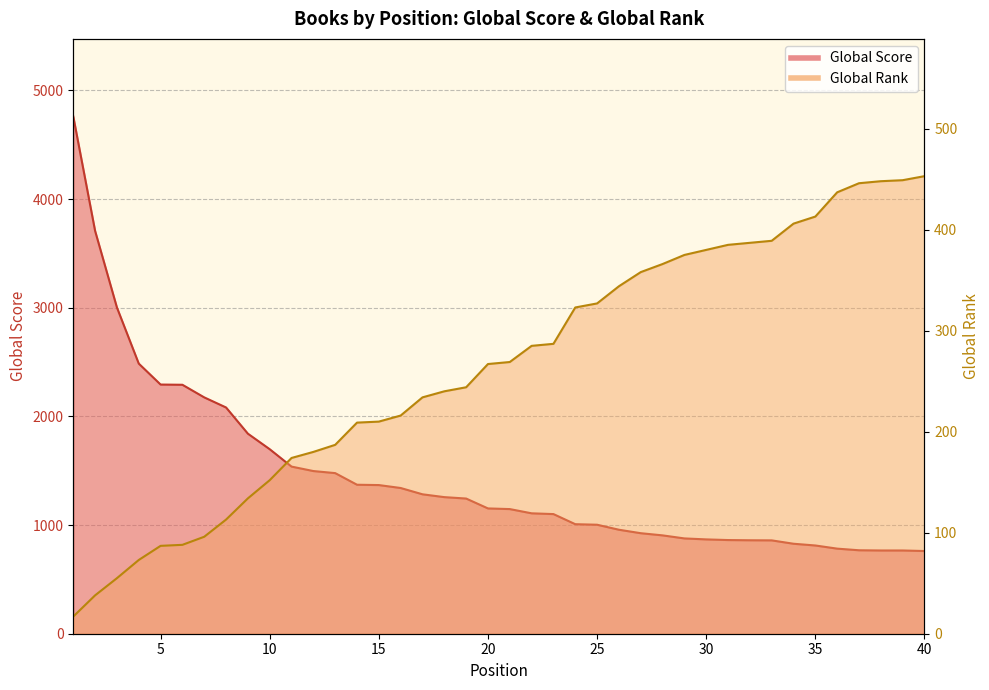

What is the average value of the Global Rank series?

264